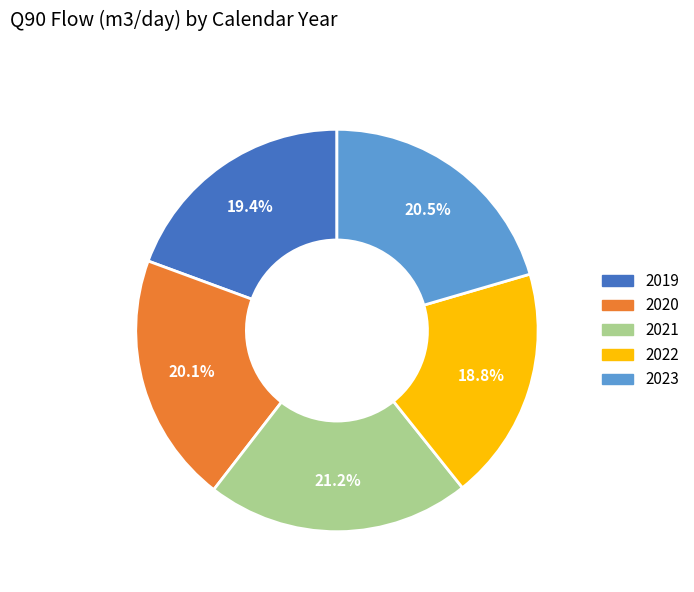

Is it true that 2019 is 19% of the pie?

True